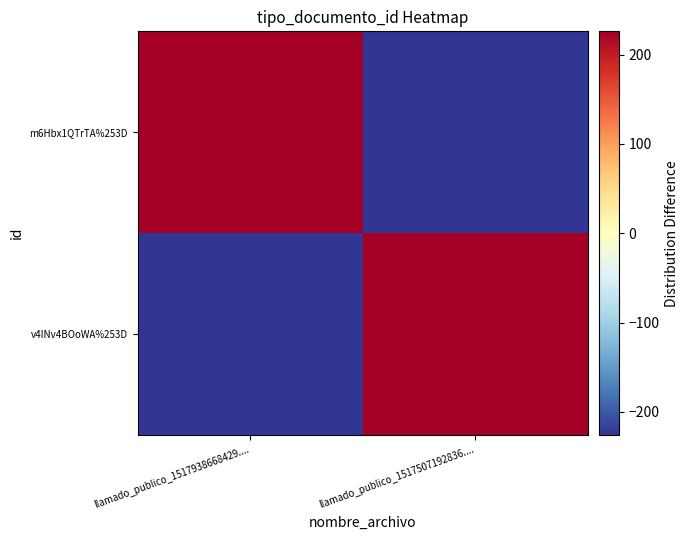

Reading right to left, list all the values displayed in this chart.

m6Hbx1QTrTA%253D: llamado_publico_1517507192836....=-226	llamado_publico_1517938668429....=226
v4INv4BOoWA%253D: llamado_publico_1517507192836....=226	llamado_publico_1517938668429....=-226